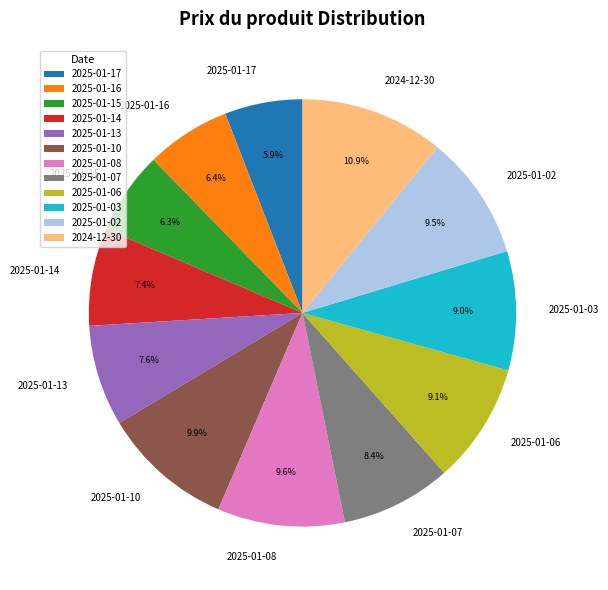

How many segments does this pie chart have?

12